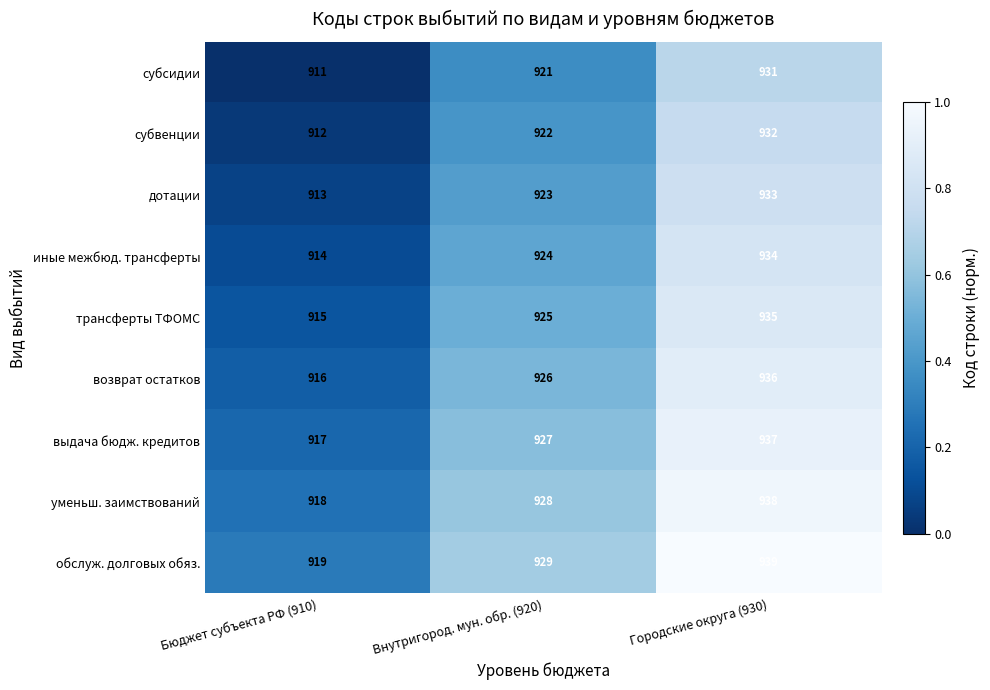

What is the total value across all series at Бюджет субъекта РФ (910)?

8235